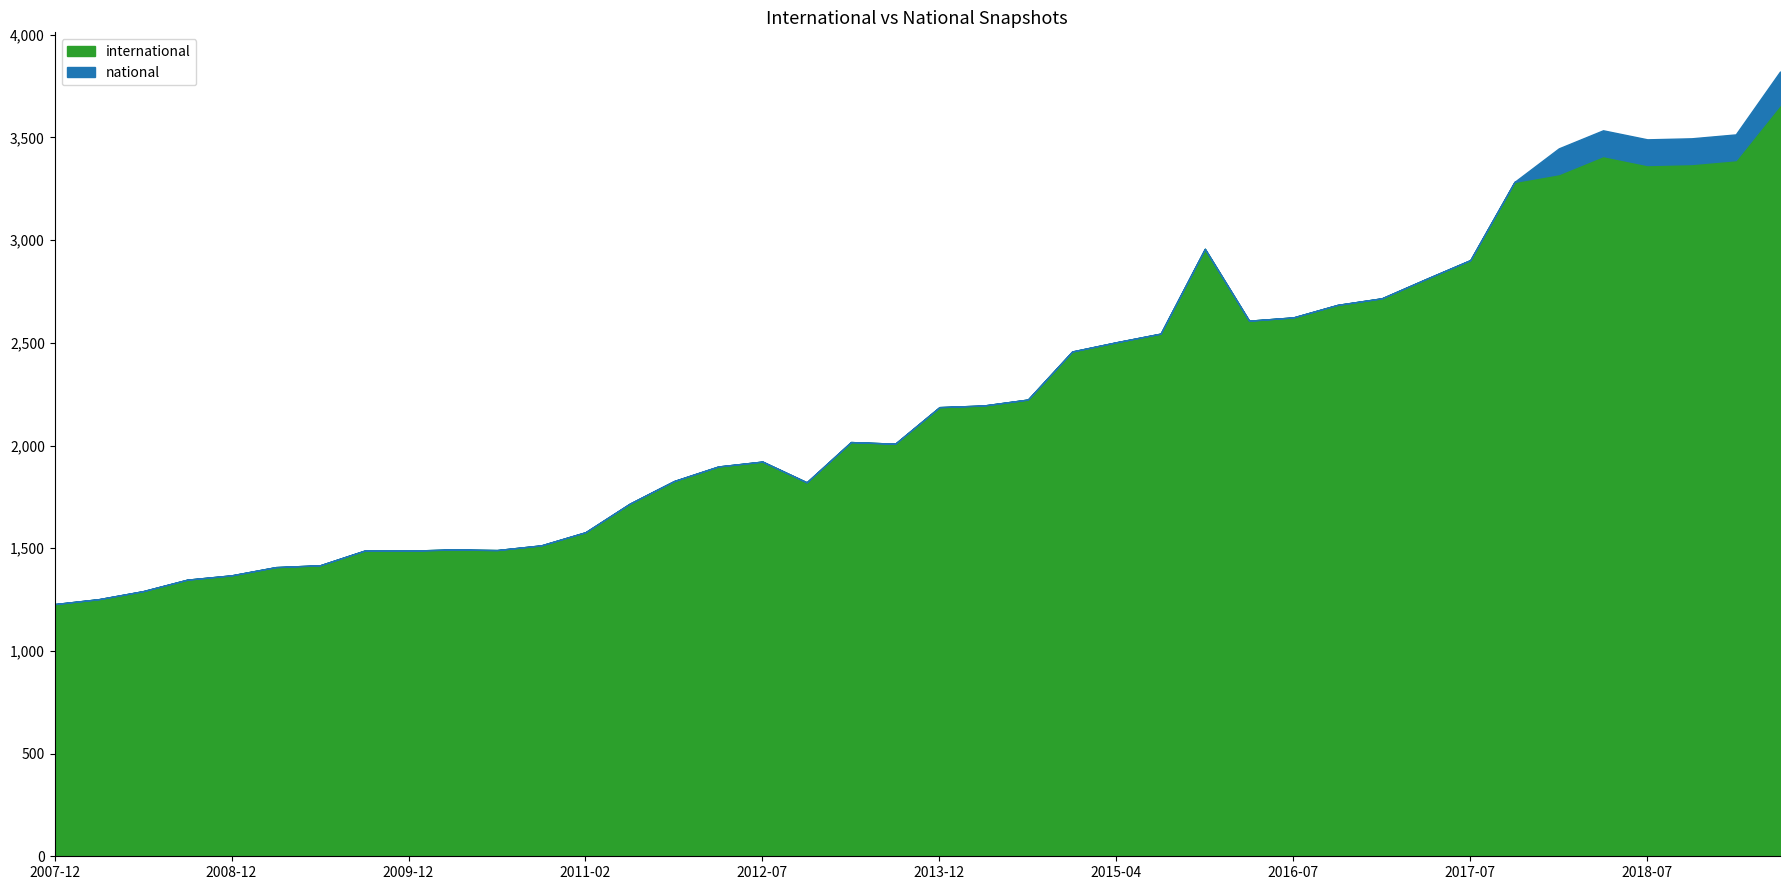

Reading right to left, list all the values displayed in this chart.

3659	3390	3371	3366	3410	3322	3284	2903	2811	2717	2685	2624	2608	2958	2545	2503	2458	2224	2195	2187	2009	2017	1821	1922	1898	1827	1717	1578	1514	1491	1494	1488	1488	1417	1408	1368	1347	1291	1252	1228